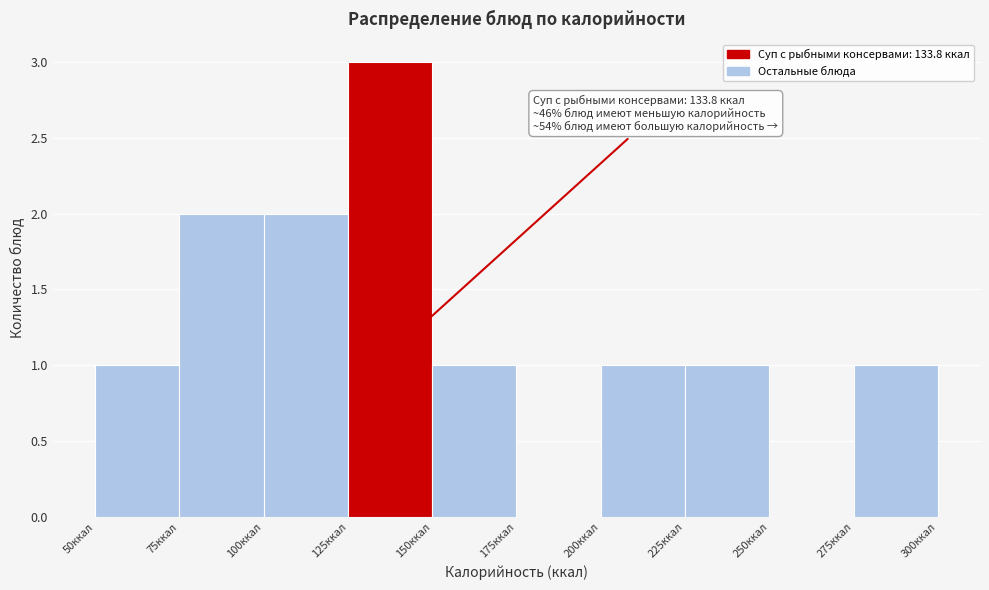

Which range on the x-axis has the tallest bar?

125 to 150